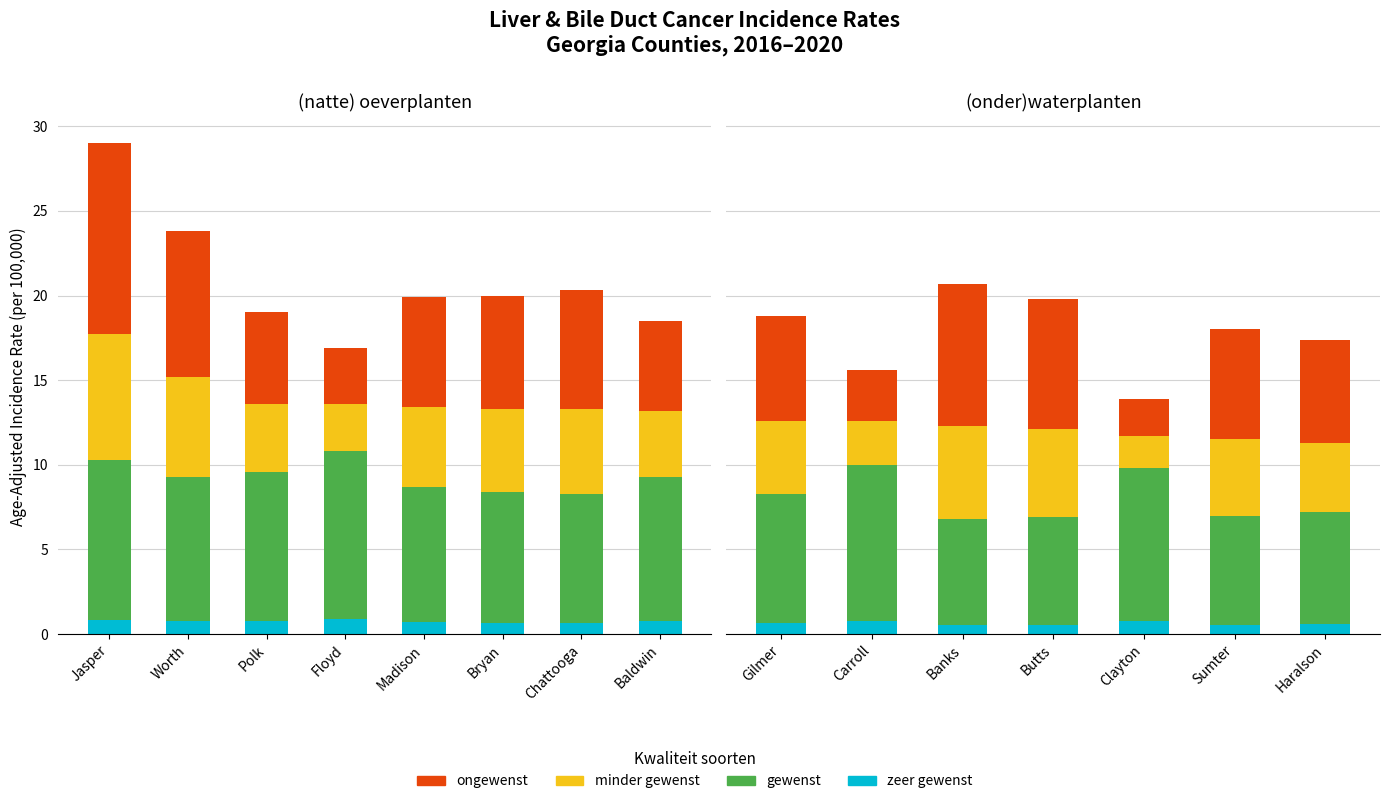

What is the lowest value of the zeer gewenst series?

0.5